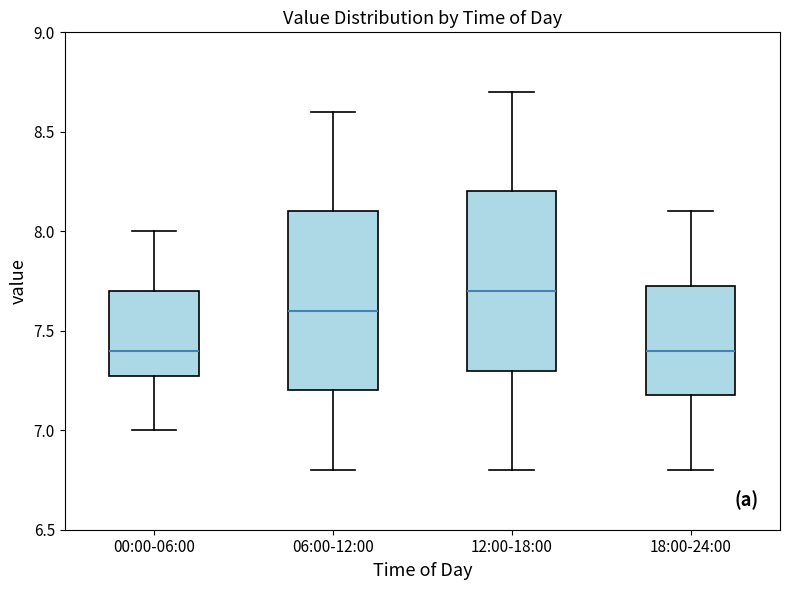

Reading left to right, transcribe this box plot: for each box, give where its median line is, the range the box spans, and where its two whiskers end, as read against the y-axis. The values are not printed on the chart, so give them approximately, as read against the axis.

00:00-06:00: median 7.40, box 7.30 to 7.70, whiskers 7.00 to 8.00
06:00-12:00: median 7.60, box 7.20 to 8.10, whiskers 6.80 to 8.60
12:00-18:00: median 7.70, box 7.30 to 8.20, whiskers 6.80 to 8.70
18:00-24:00: median 7.40, box 7.20 to 7.75, whiskers 6.80 to 8.10